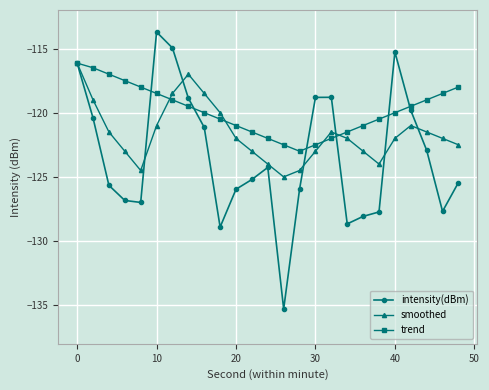

What is the maximum value for smoothed?

-116.1